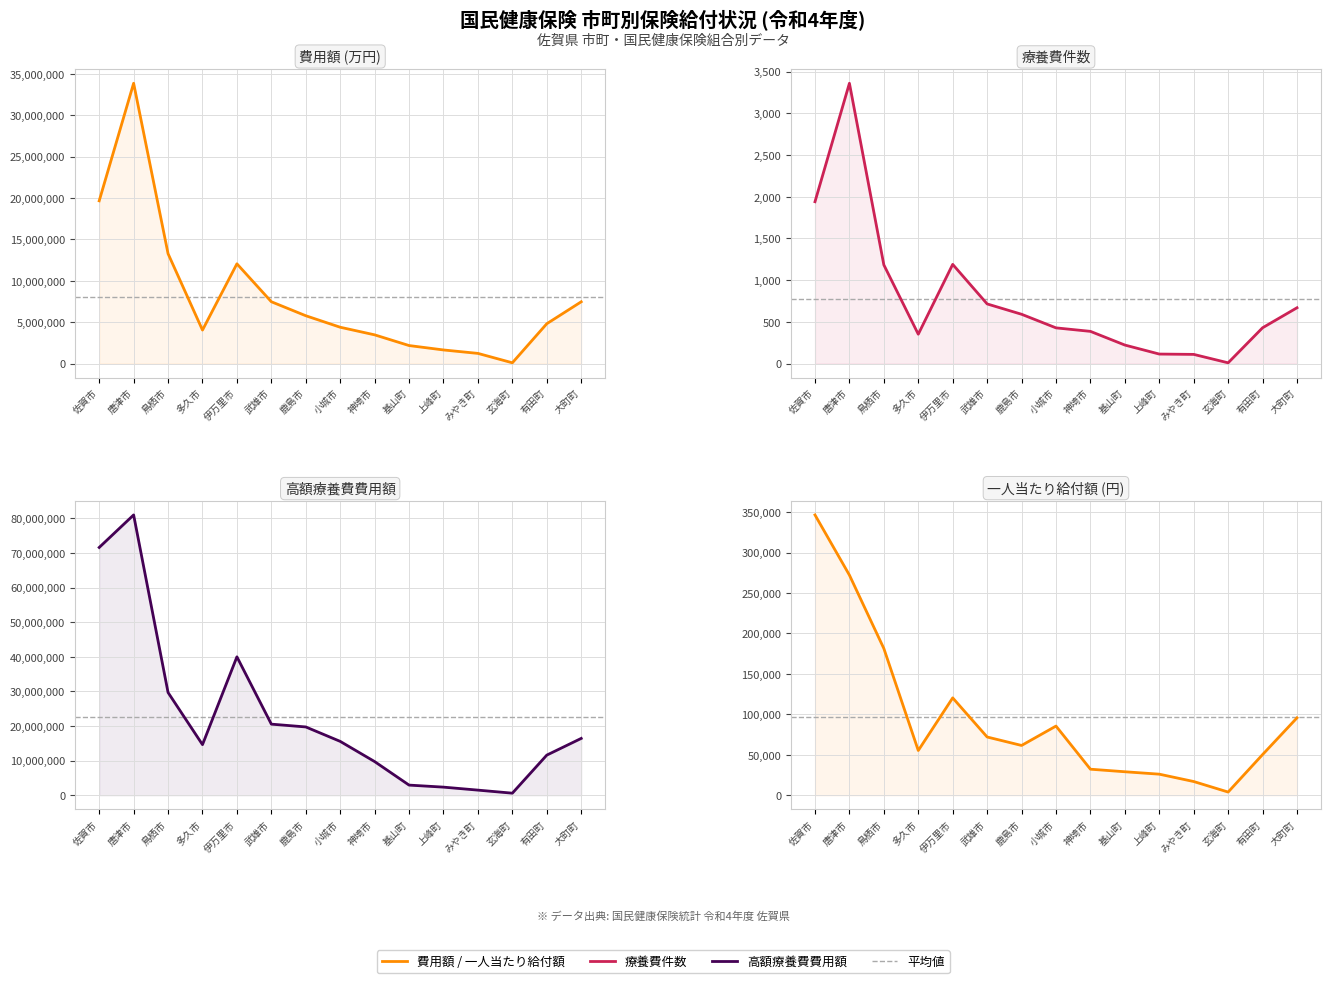

Is the value of 一人当たり給付額 at 基山町 greater than the value of 療養費件数 at 大町町?

Yes